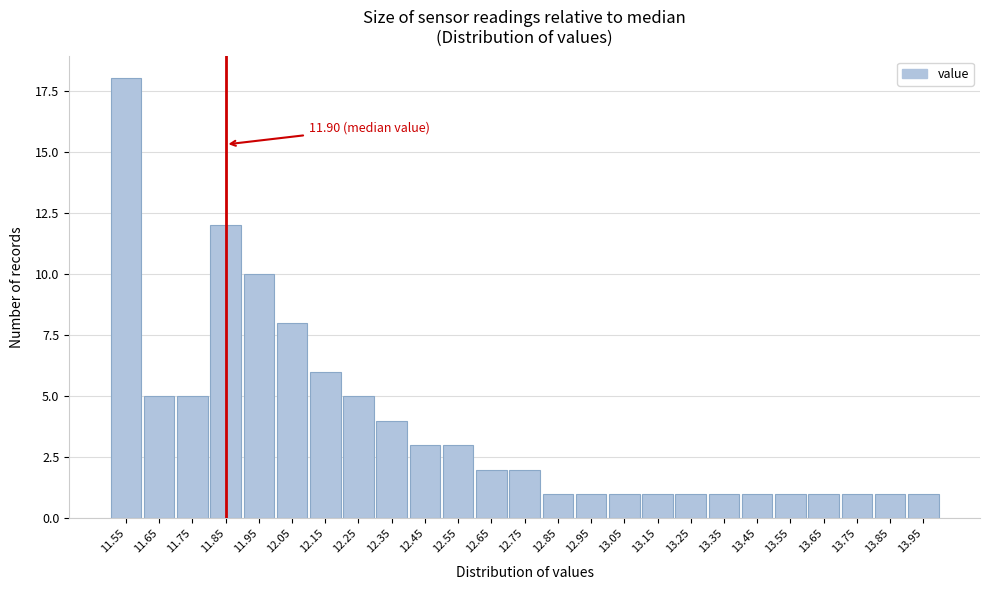

Reading left to right, extract all data points from this chart.

11.55=18	11.65=5	11.75=5	11.85=12	11.95=10	12.05=8	12.15=6	12.25=5	12.35=4	12.45=3	12.55=3	12.65=2	12.75=2	12.85=1	12.95=1	13.05=1	13.15=1	13.25=1	13.35=1	13.45=1	13.55=1	13.65=1	13.75=1	13.85=1	13.95=1